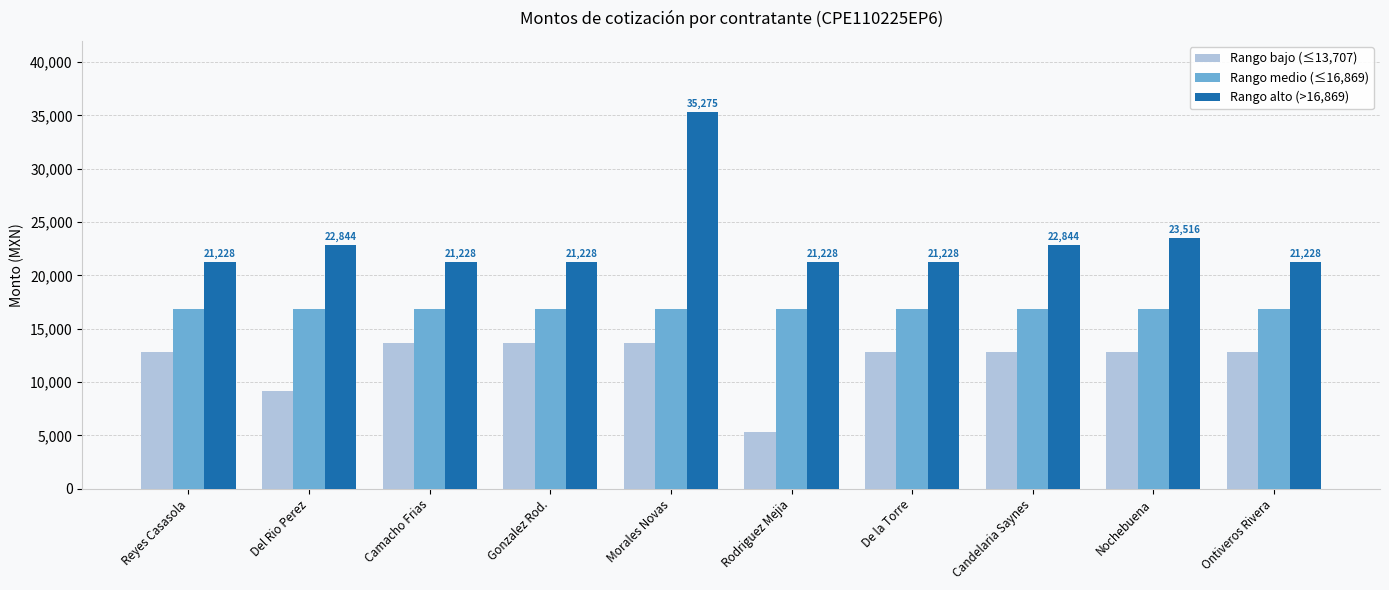

Where is Rango alto (>16,869) nearest to the value 28251?

Nochebuena